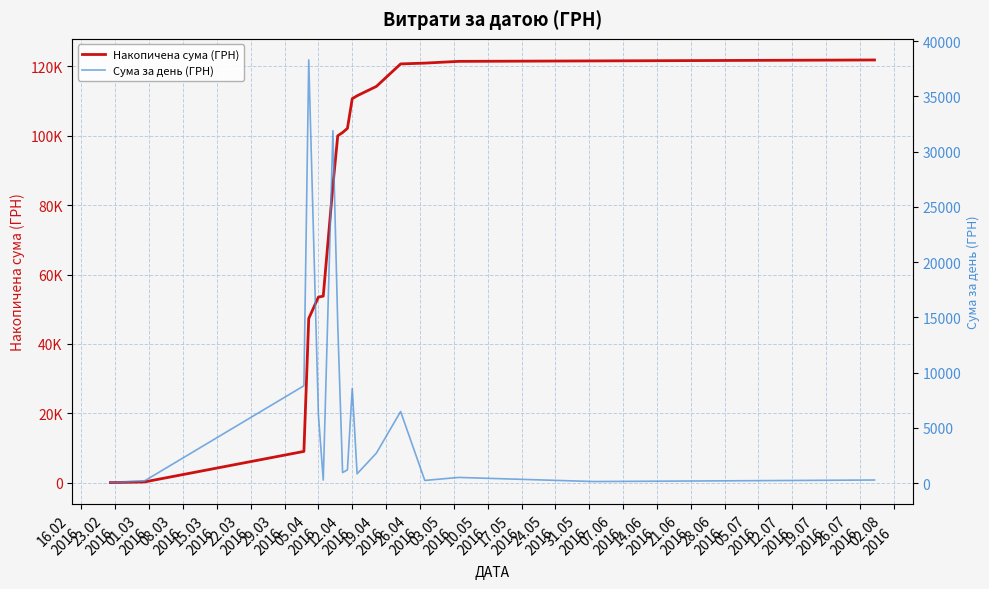

Reading left to right, list all the values displayed in this chart.

Накопичена сума (ГРН): 38.5	218.5	9022.5	47325.5	53499.9	53769.9	85665.7	99987.8	100933.7	102120.2	110686.2	111517.4	114229.4	120701.8	120933.8	121437.8	121569.8	121839.8
Сума за день (ГРН): 38.5	180.0	8804.0	38303.0	6174.4	270.0	31895.8	14322.1	945.9	1186.5	8566.0	831.2	2712.0	6472.4	232.0	504.0	132.0	270.0